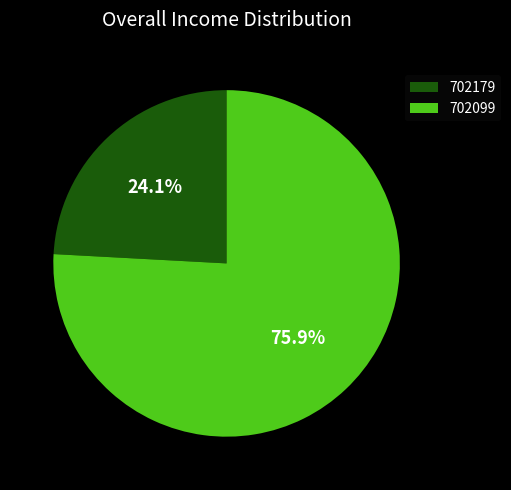

Is it true that 702099 is 76% of the pie?

True